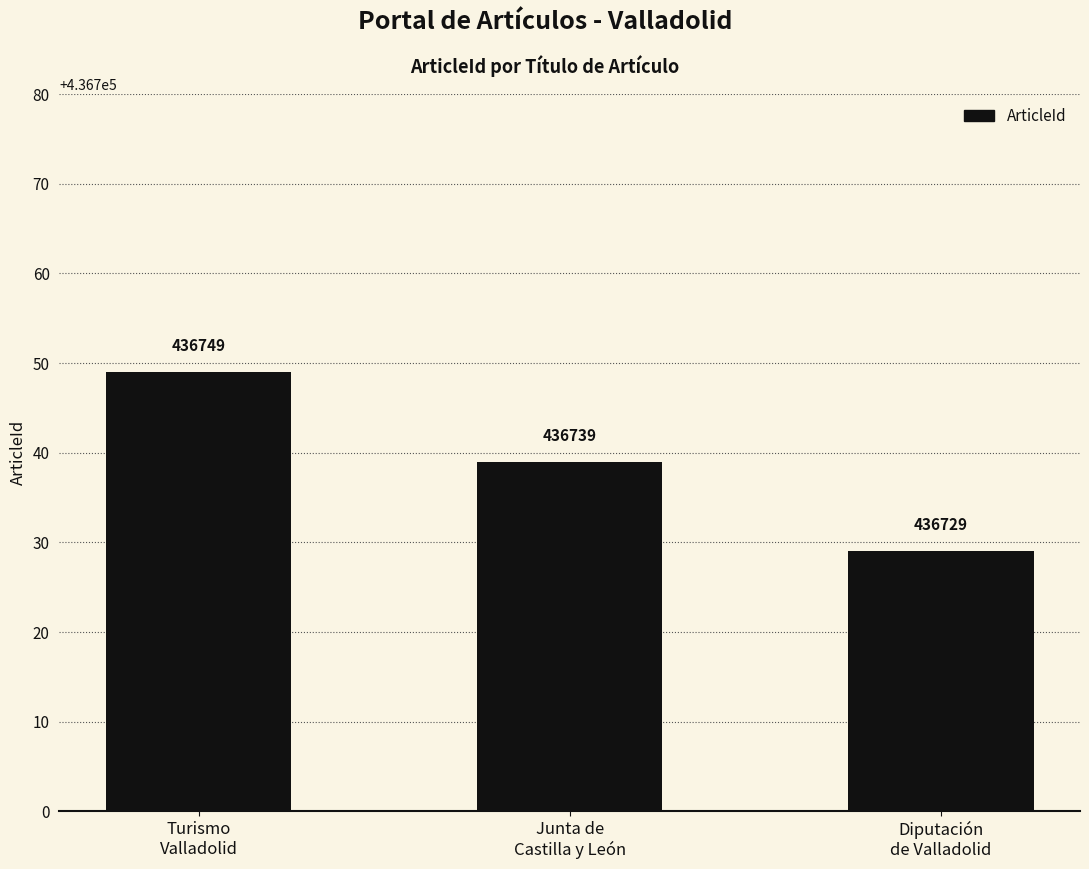

How many values are below 436739?

1